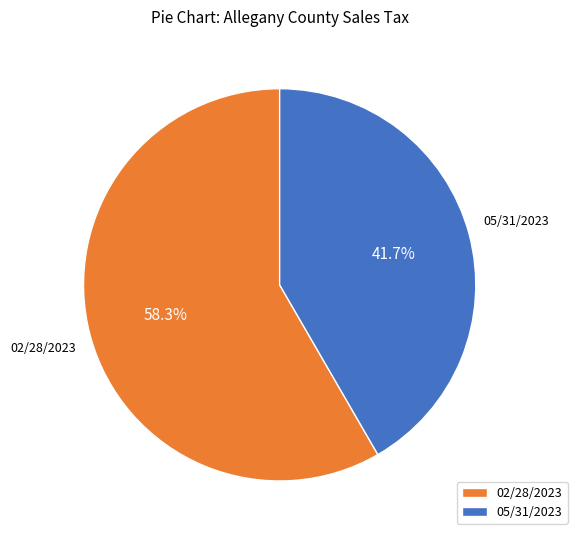

Count the number of slices in the pie.

2